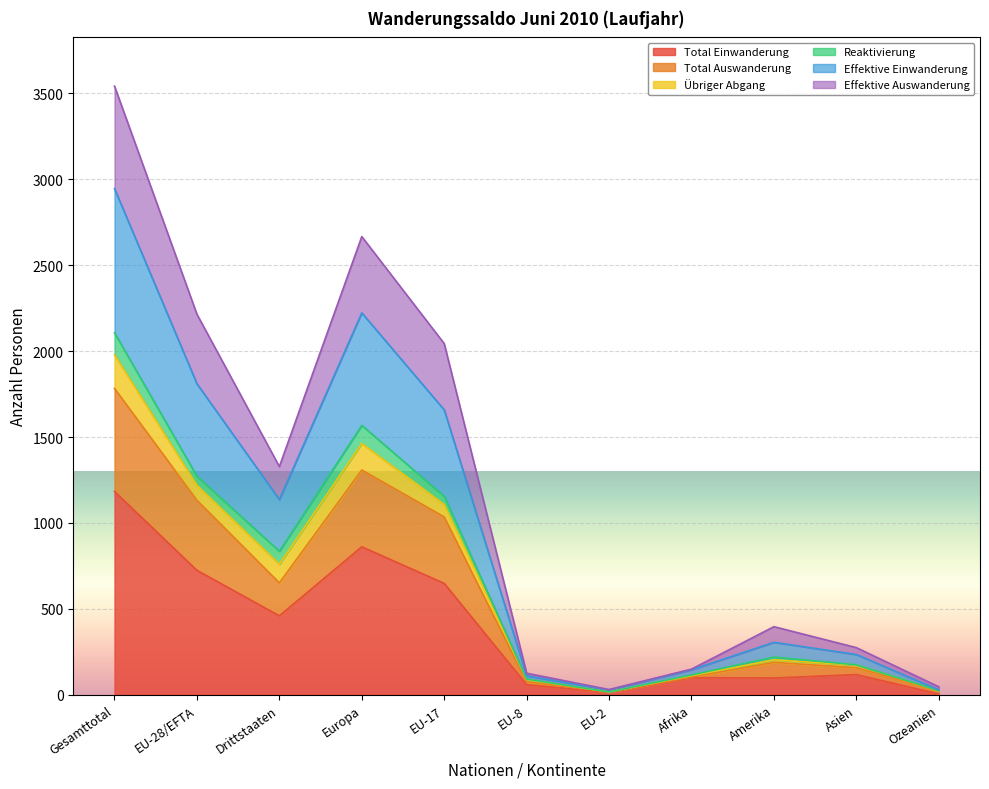

What is the label of the 3rd point from the right?

Amerika